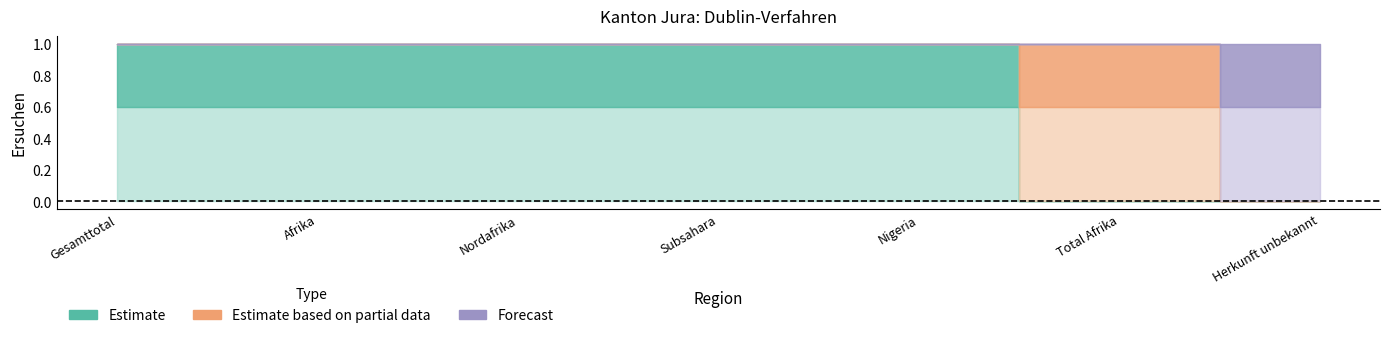

Is the value of Forecast at Total Afrika greater than the value of Estimate at Gesamttotal?

No